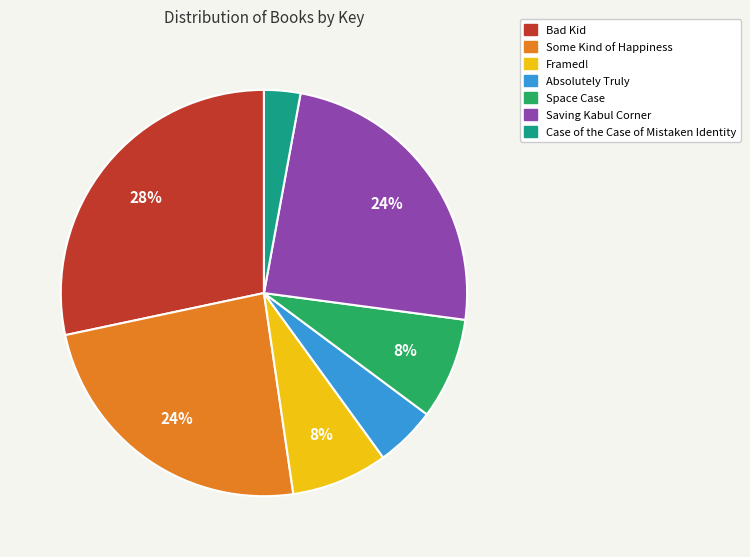

Is there a majority slice in this chart?

No